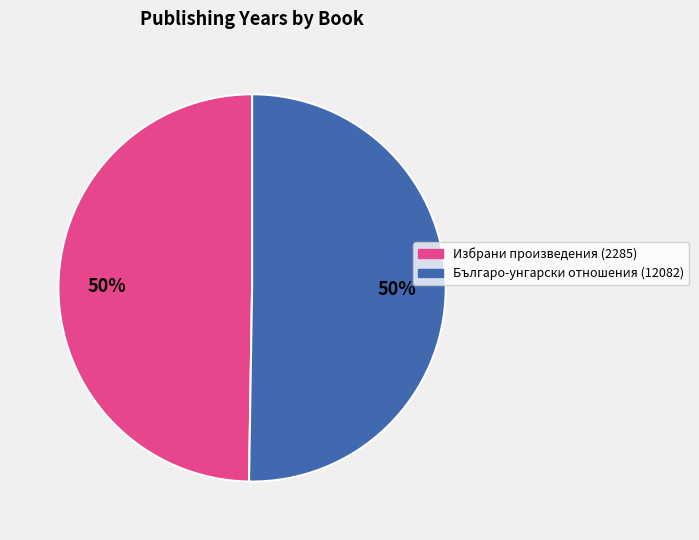

To the nearest percent, what portion does Избрани произведения (2285) represent?

50%